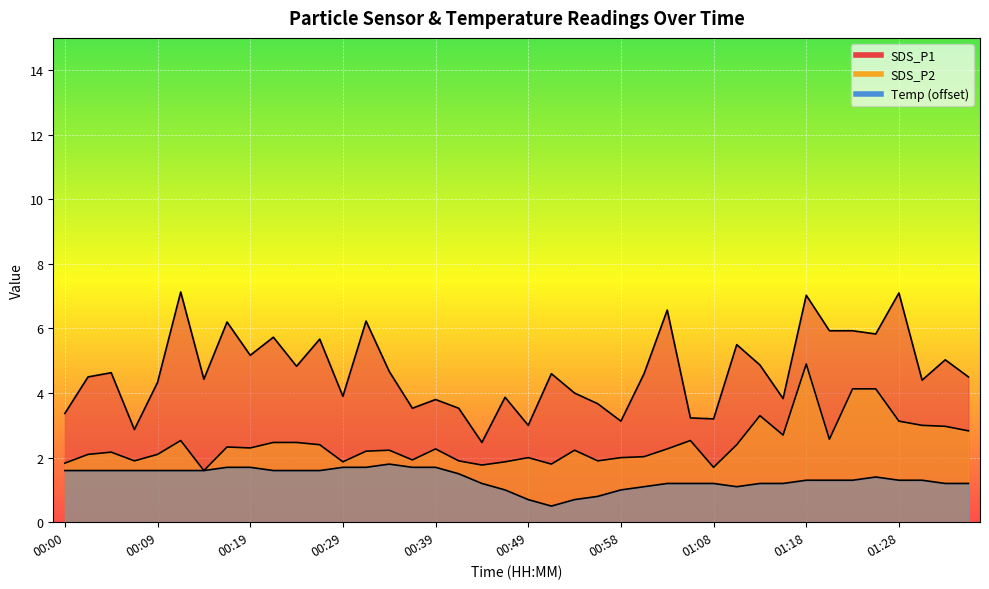

What is the minimum value for SDS_P2?

1.6